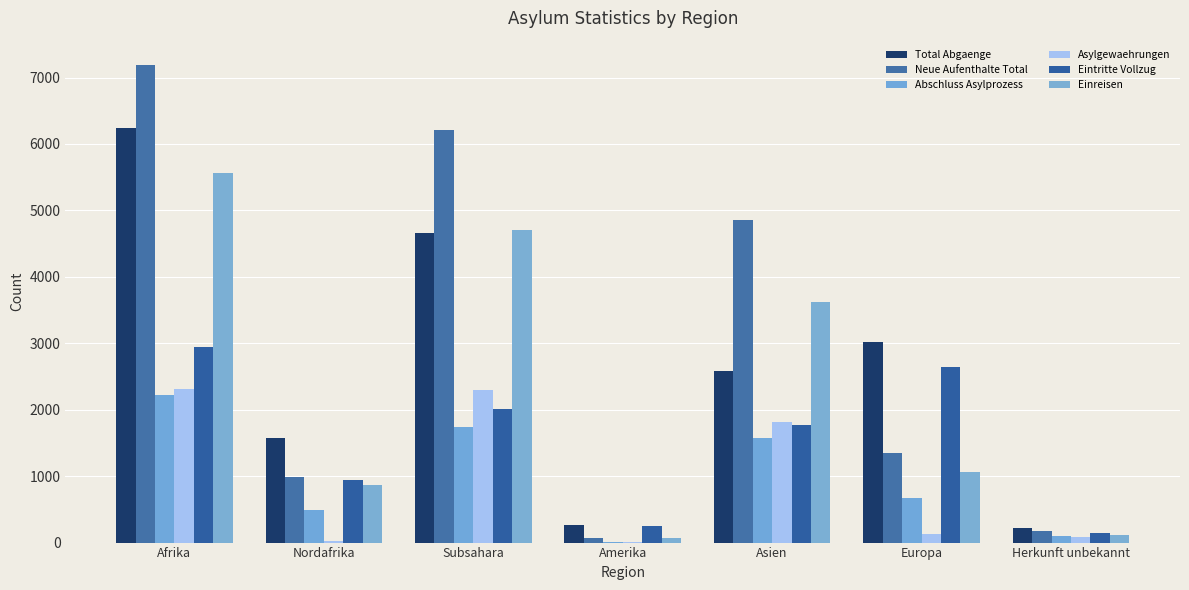

True or false: Abschluss Asylprozess has a value of 14 at Amerika.

True